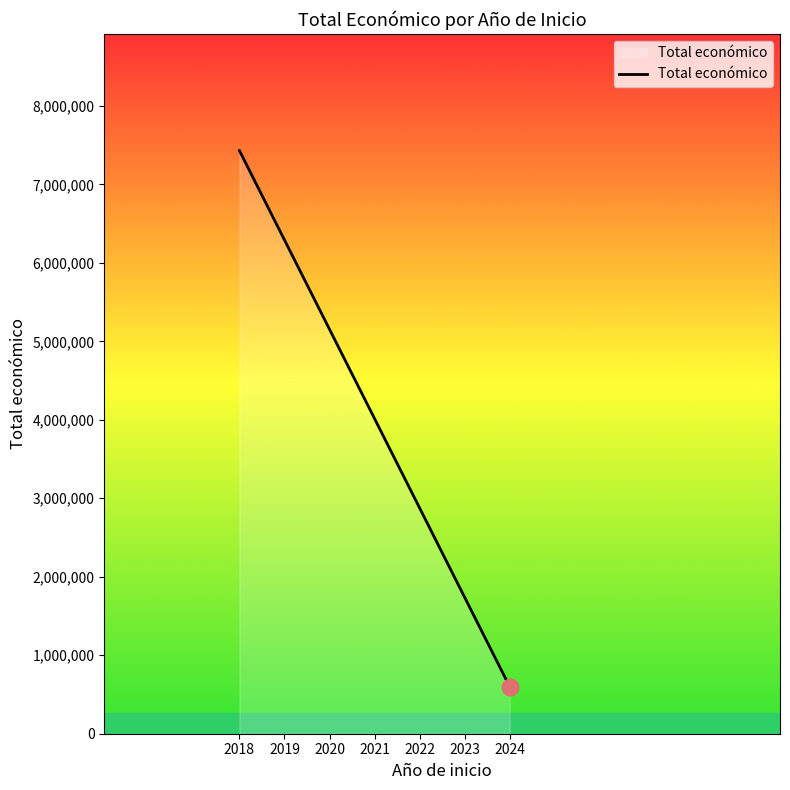

How many data points does each series have?

2